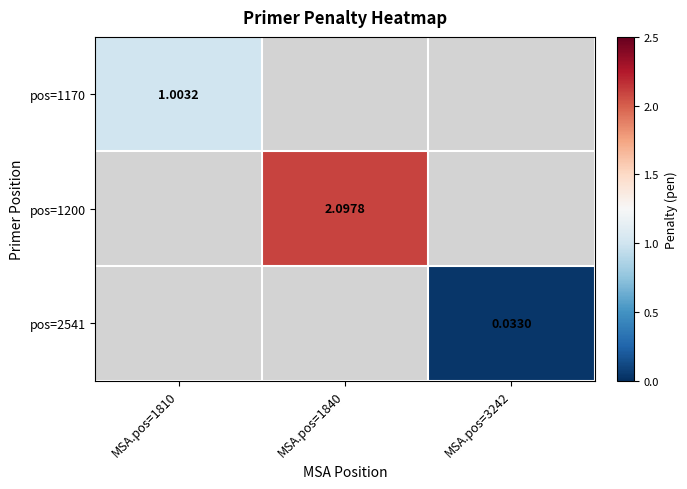

How many distinct data groups are displayed?

3